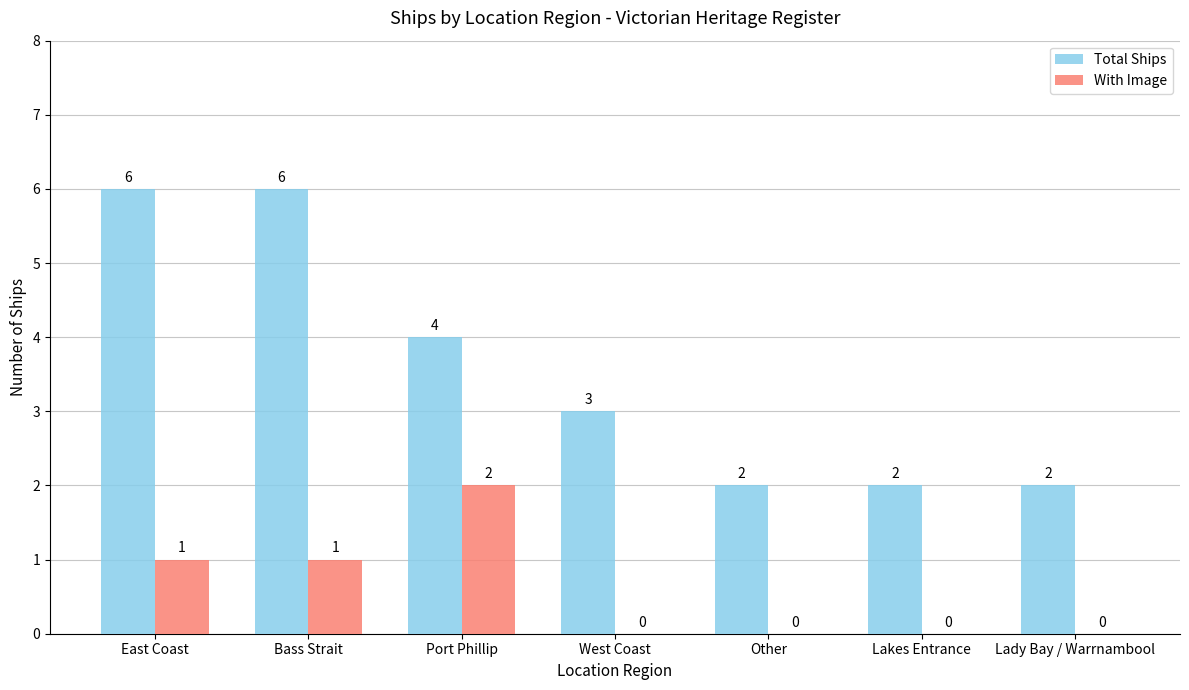

Which series has the largest total across all categories?

Total Ships